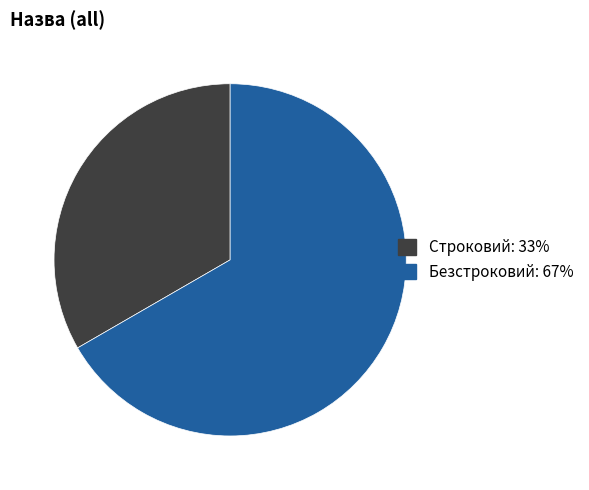

Which category accounts for the majority?

Безстроковий